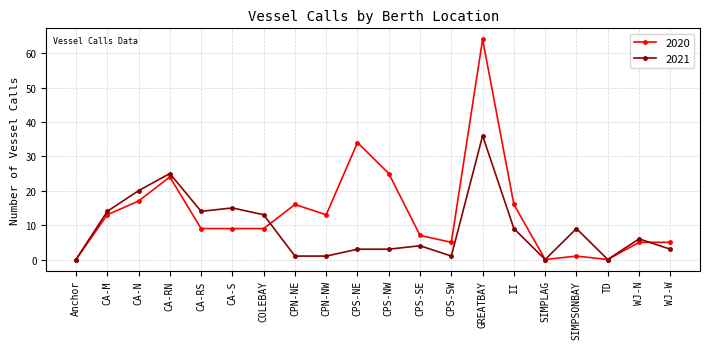

At which label does 2020 first exceed 9?

CA-M